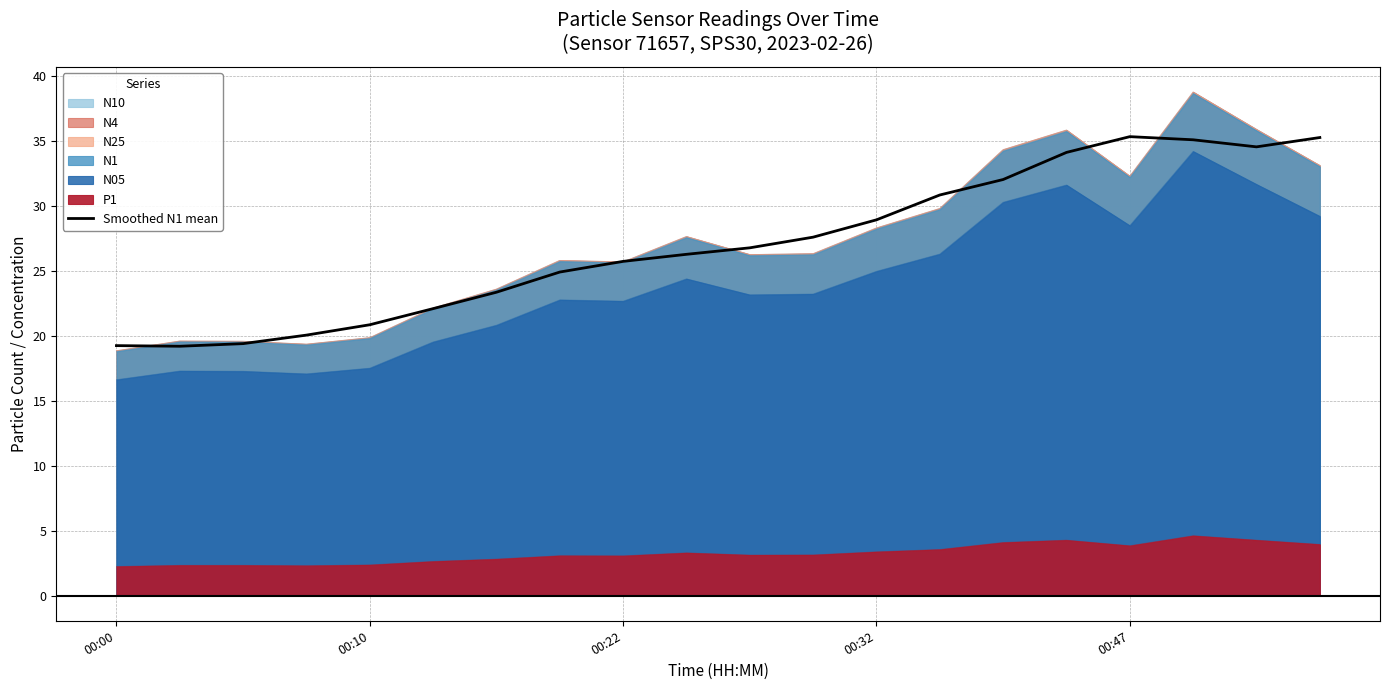

How many lines are shown in the chart?

1